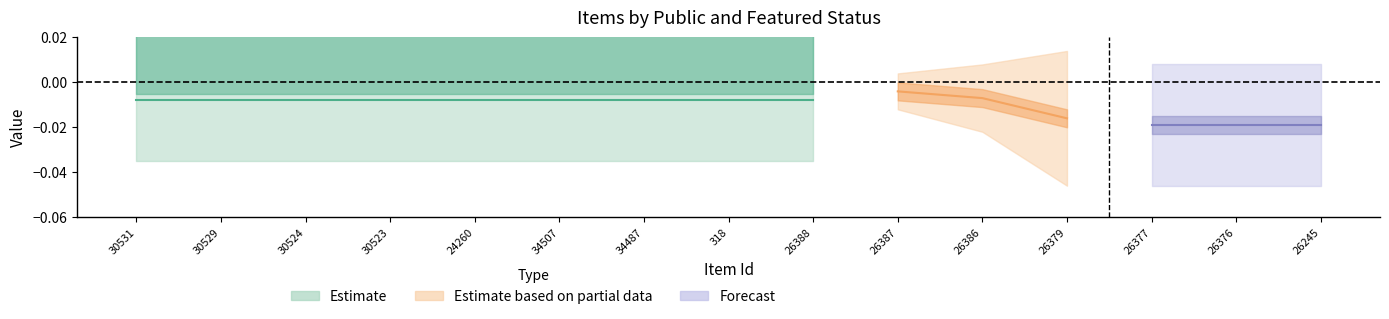

Where is featured nearest to the value 0?

30531